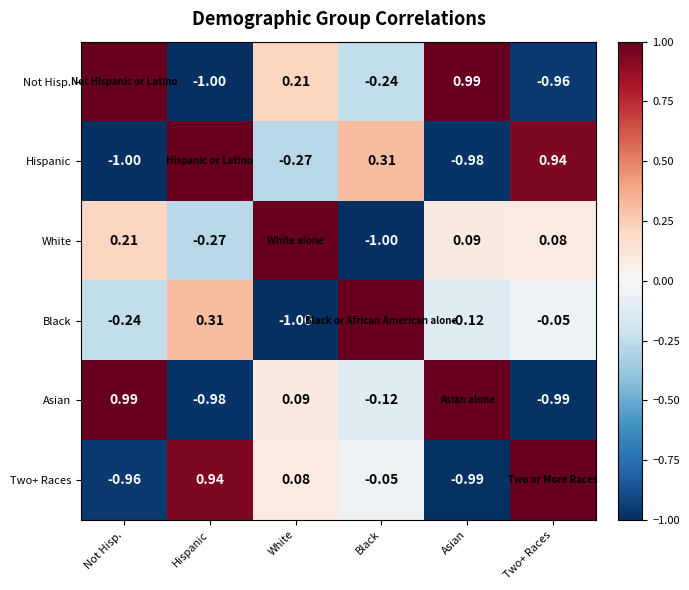

What is the difference between the highest and lowest values at Asian?

2.0